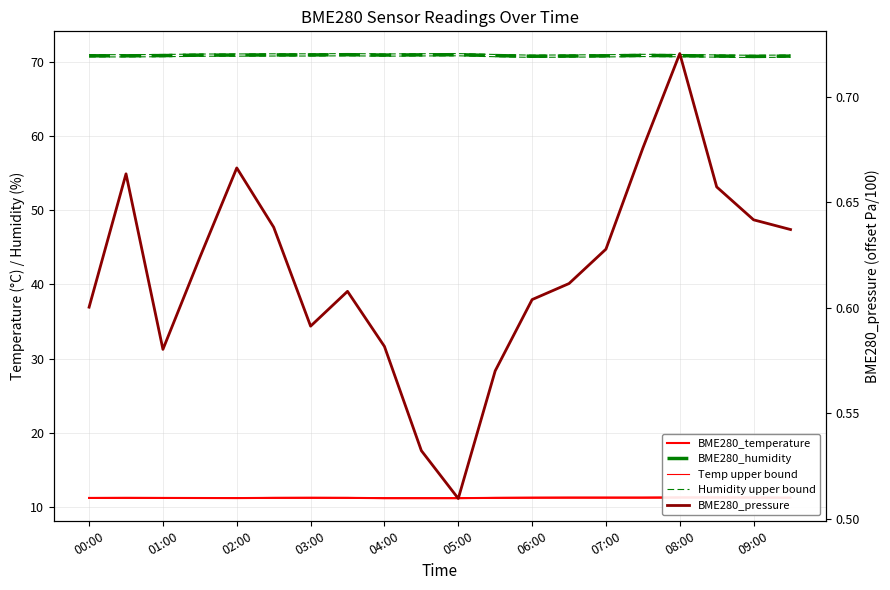

True or false: BME280_temperature has more than 0 points higher than both neighbors.

True